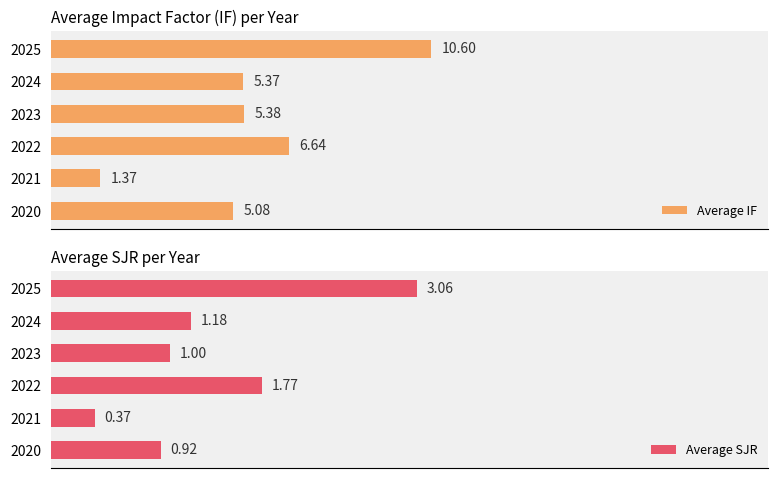

Rank the series by their average value, from highest to lowest.

Average IF, Average SJR